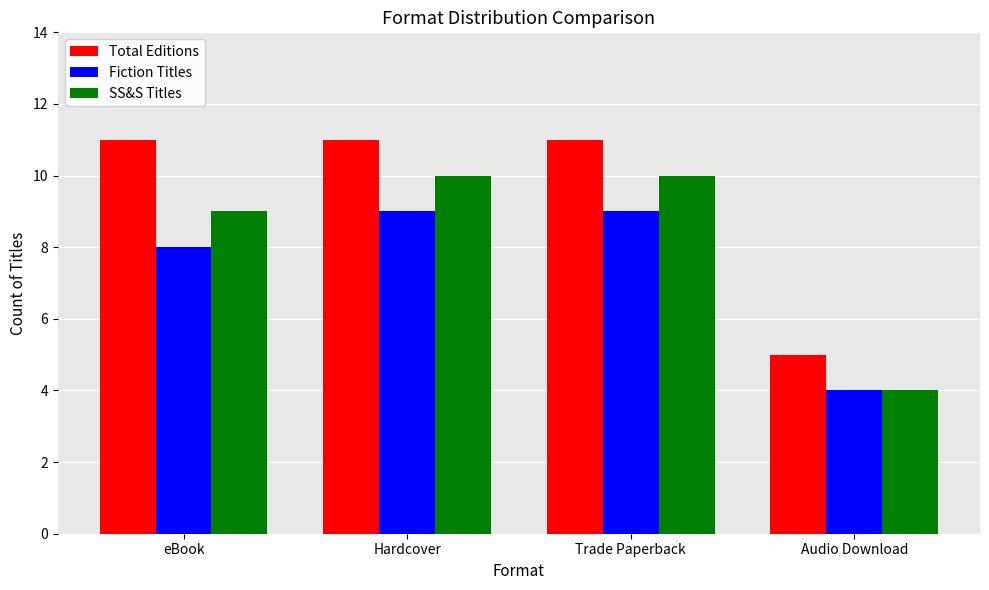

Which series has the largest total across all categories?

Total Editions